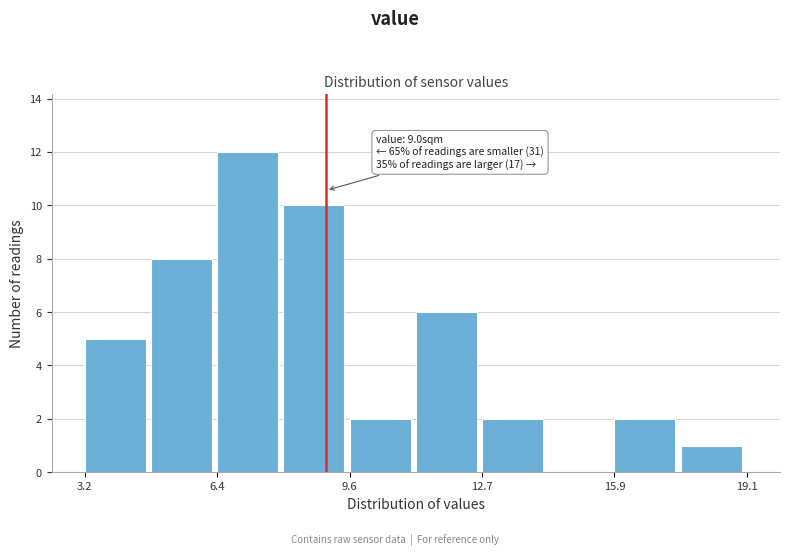

Read against the x-axis, roughly where is the centre of the tallest bar?

7.0